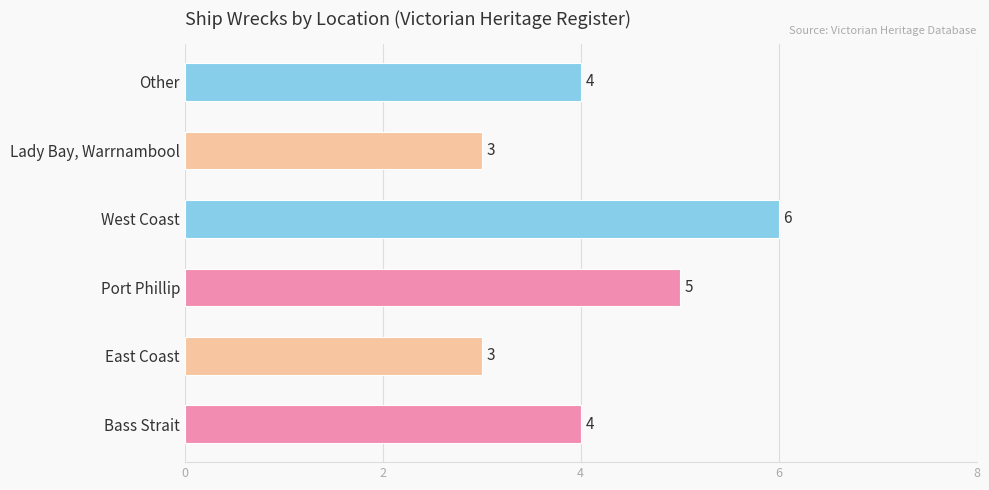

What is the maximum value shown in the chart?

6